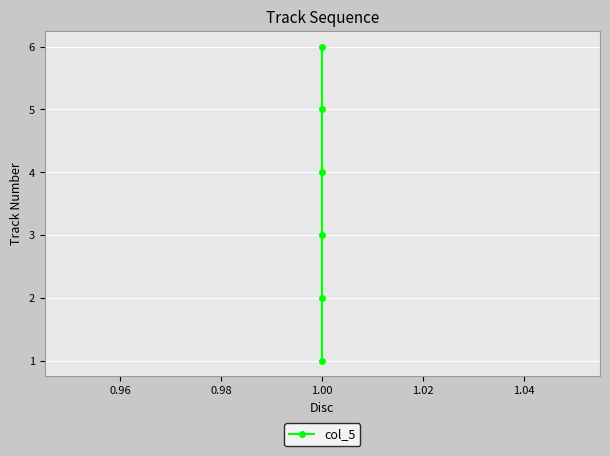

How many values are below 4?

3